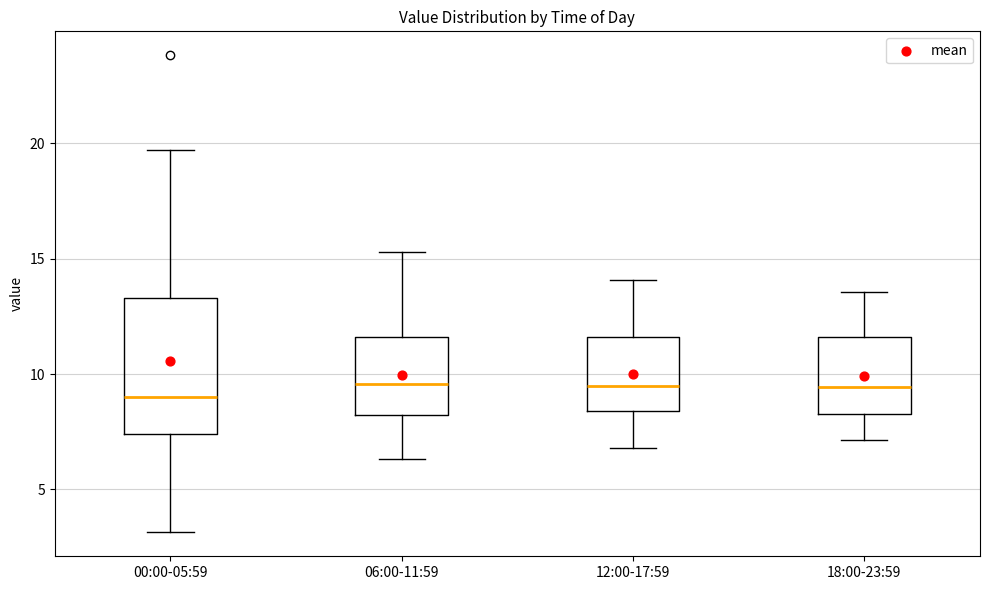

Reading left to right, read every box against the y-axis: the position of its median line, the range the box covers, and the ends of its whiskers. The values are not printed on the chart, so give them approximately, as read against the axis.

00:00-05:59: median 9.0, box 7.5 to 13.5, whiskers 3.0 to 19.5
06:00-11:59: median 9.5, box 8.0 to 11.5, whiskers 6.5 to 15.5
12:00-17:59: median 9.5, box 8.5 to 11.5, whiskers 7.0 to 14.0
18:00-23:59: median 9.5, box 8.5 to 11.5, whiskers 7.0 to 13.5